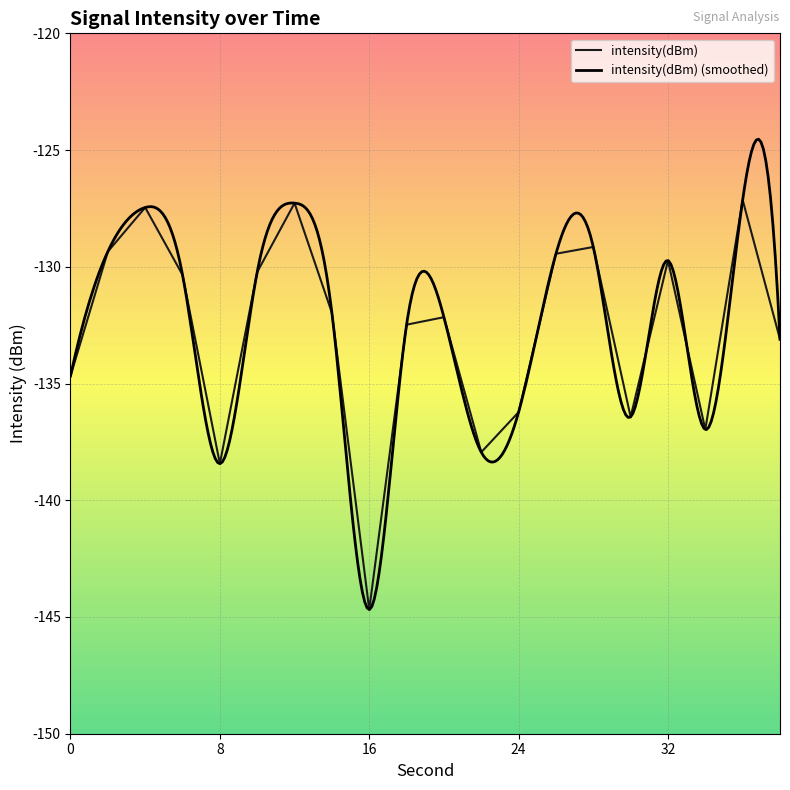

How many points are lower than both their immediate neighbors (excluding endpoints)?

5